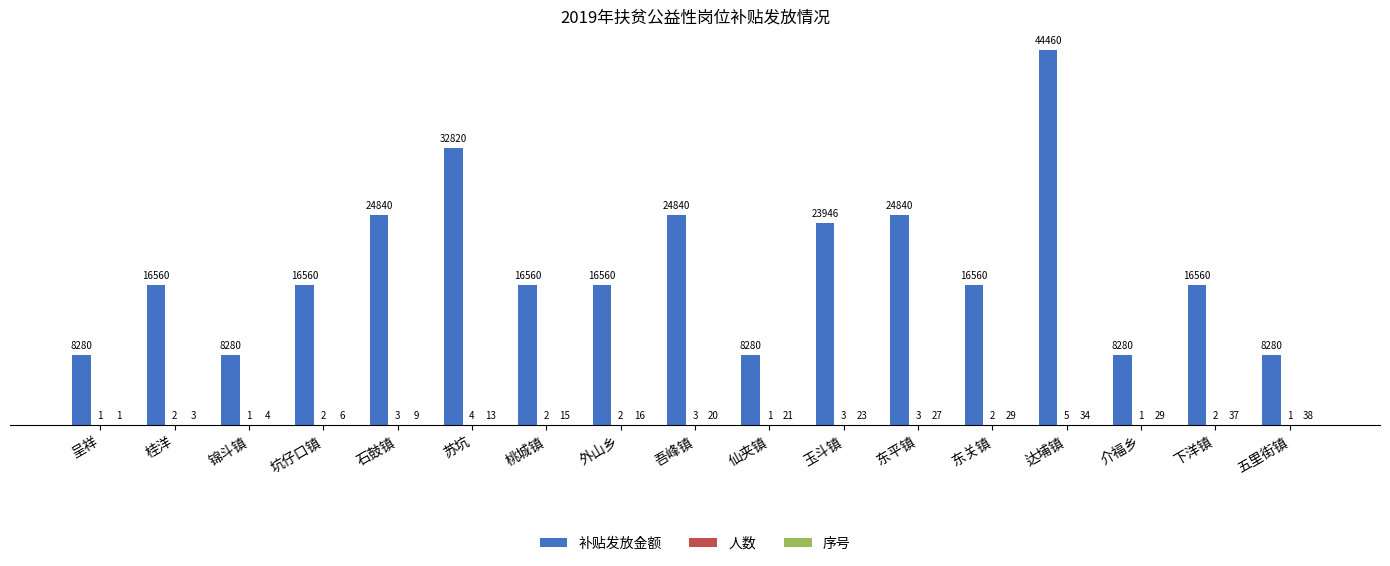

Are the bars horizontal?

No